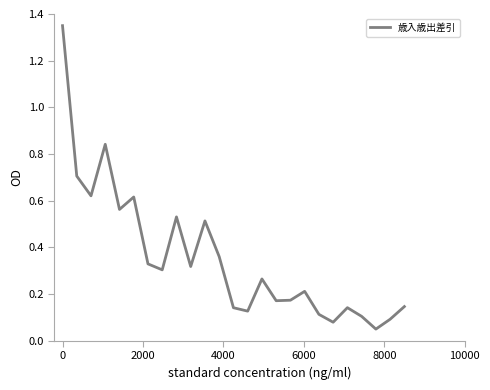

What is the difference between the maximum and minimum values?

1.3